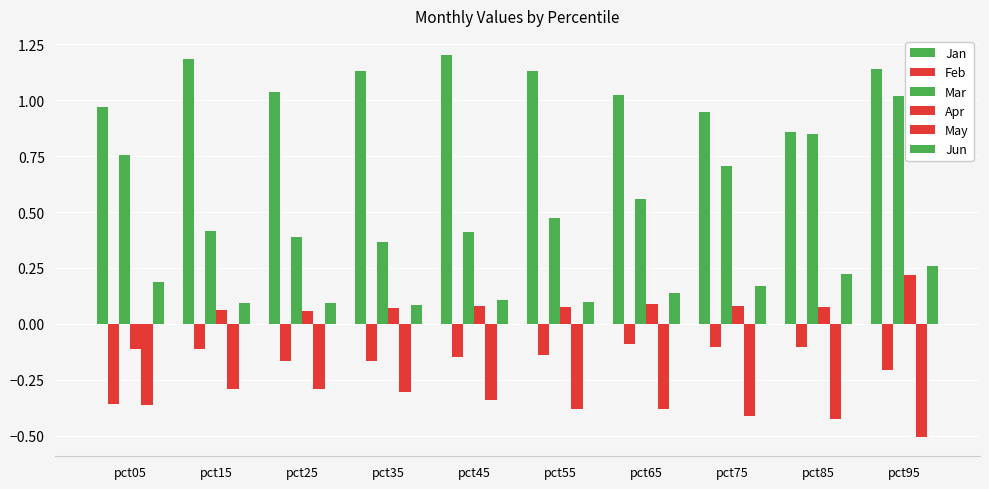

Rank the series by their maximum value, from lowest to highest.

May, Feb, Apr, Jun, Mar, Jan